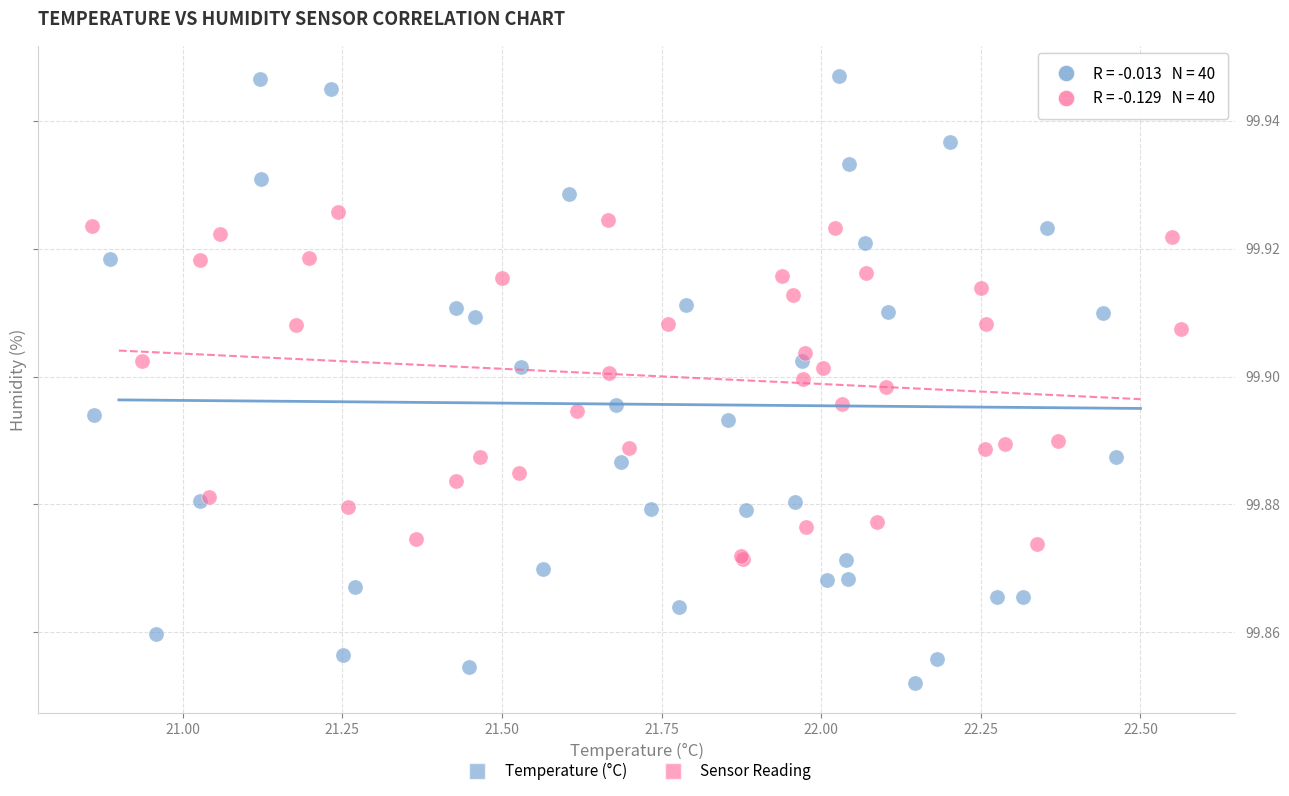

Which series contains the lowest Y value?

Temperature (°C)